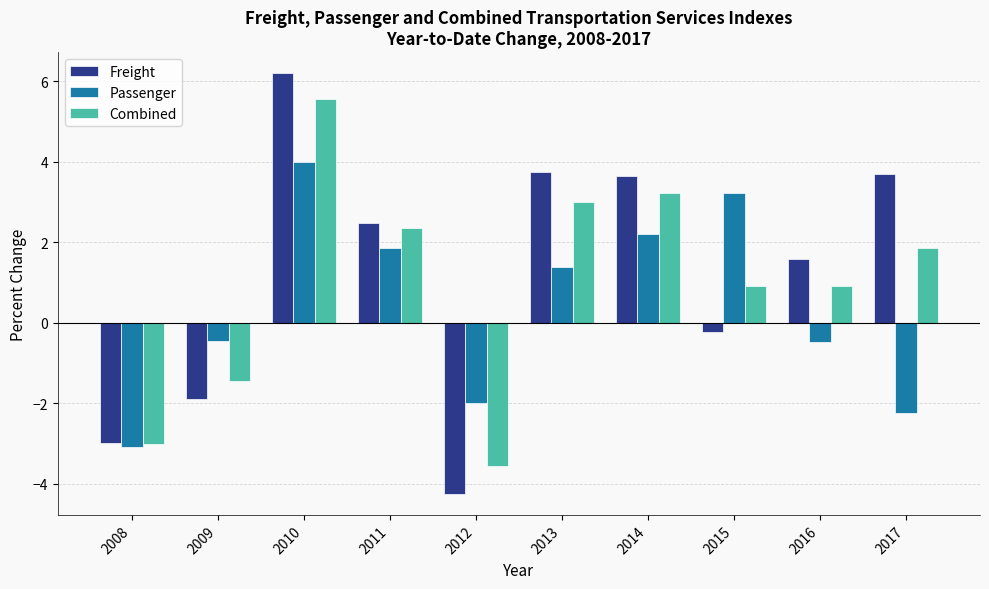

What are all the series names shown in the legend?

Freight, Passenger, Combined